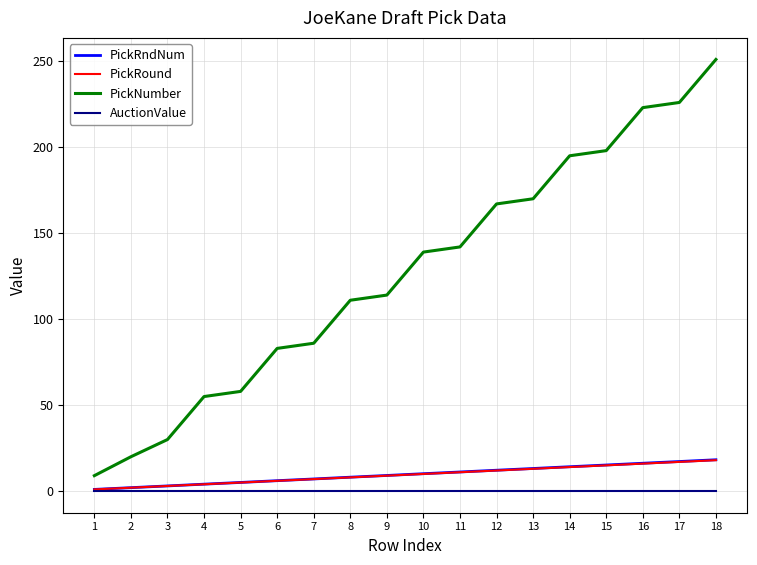

At which category does the chart reach its peak across all series?

18